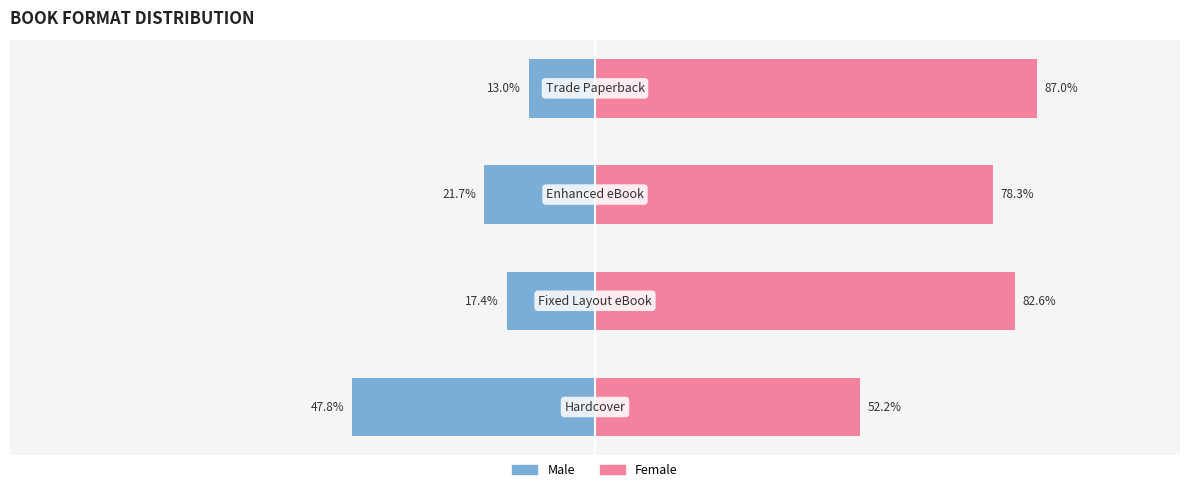

How many series are shown in this chart?

2